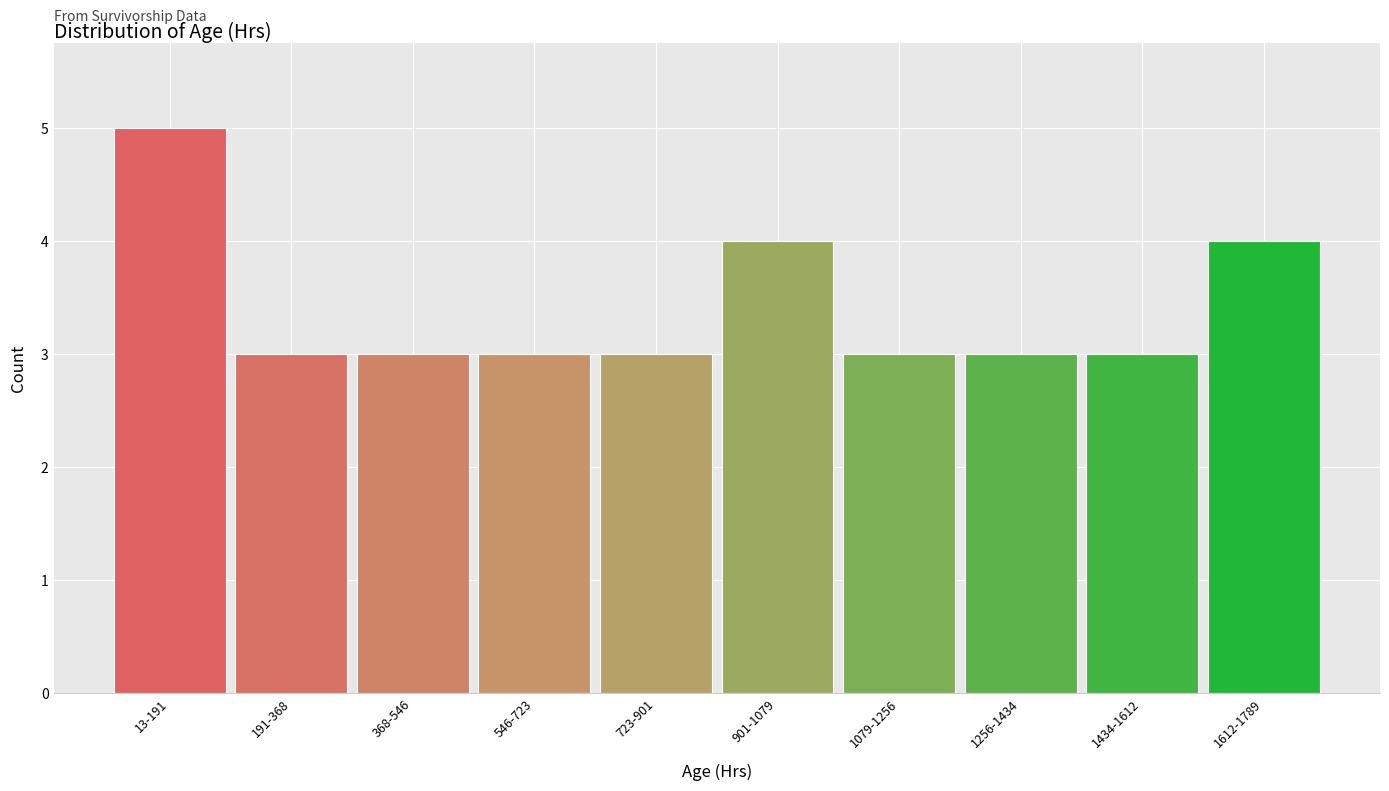

Reading left to right, what are all the values shown in this chart?

13-191=5	191-368=3	368-546=3	546-723=3	723-901=3	901-1079=4	1079-1256=3	1256-1434=3	1434-1612=3	1612-1789=4